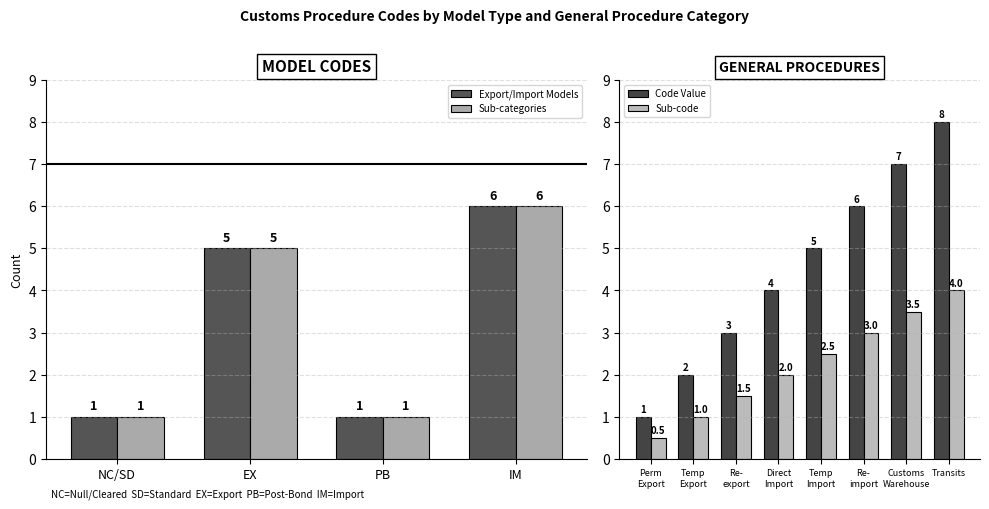

How many Sub-categories values are between 1 and 6?

4